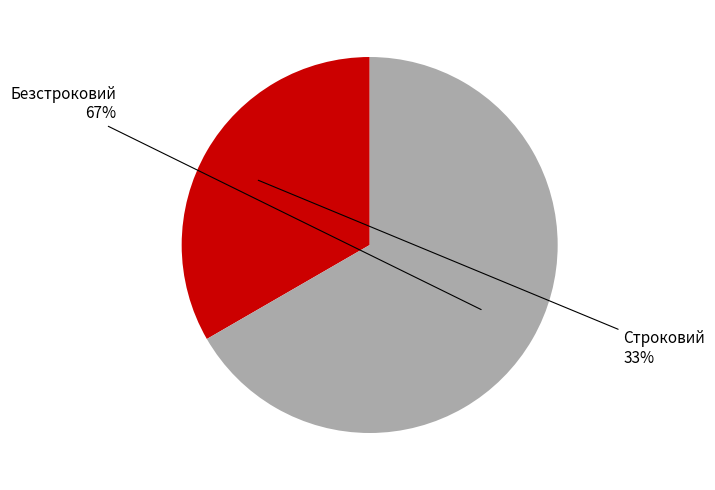

Does any single category account for the majority?

Yes